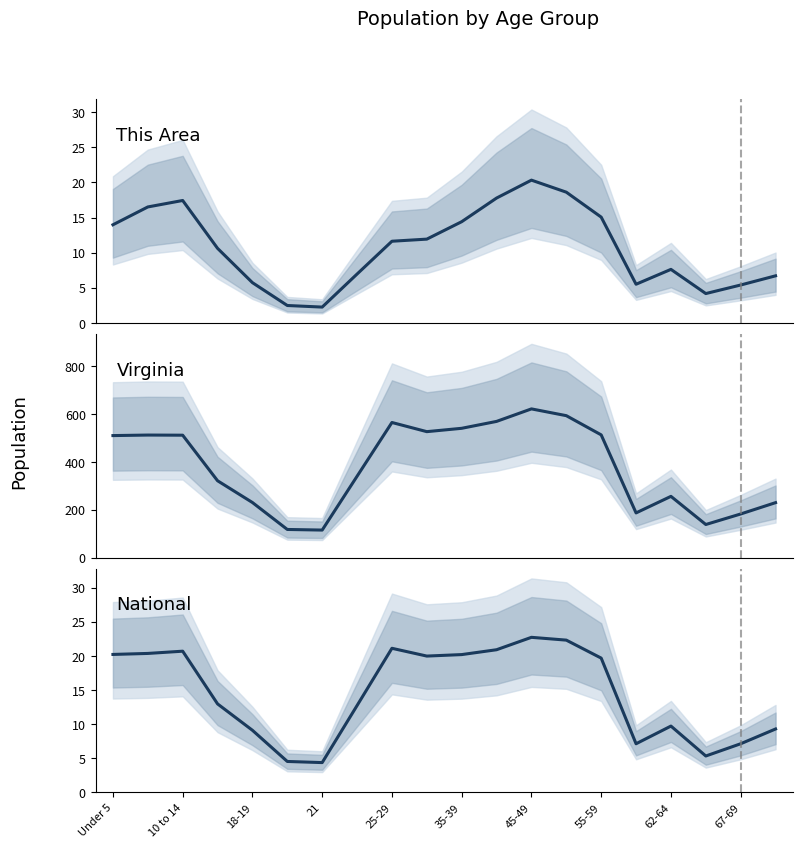

How many lines are shown in the chart?

3